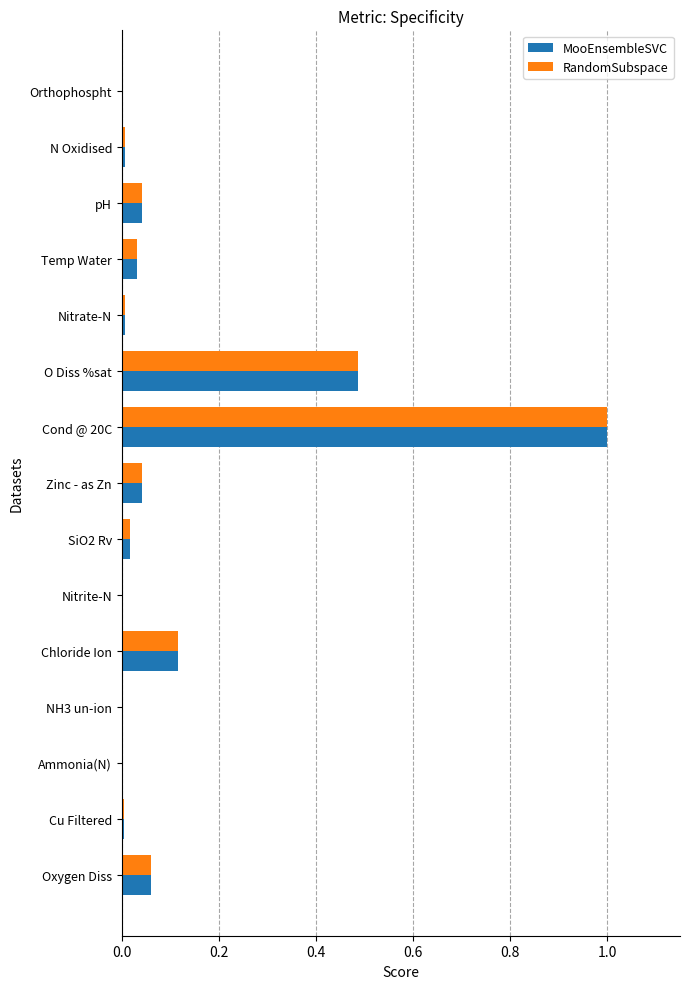

Is the value of MooEnsembleSVC at Chloride Ion greater than the value of RandomSubspace at Nitrite-N?

Yes